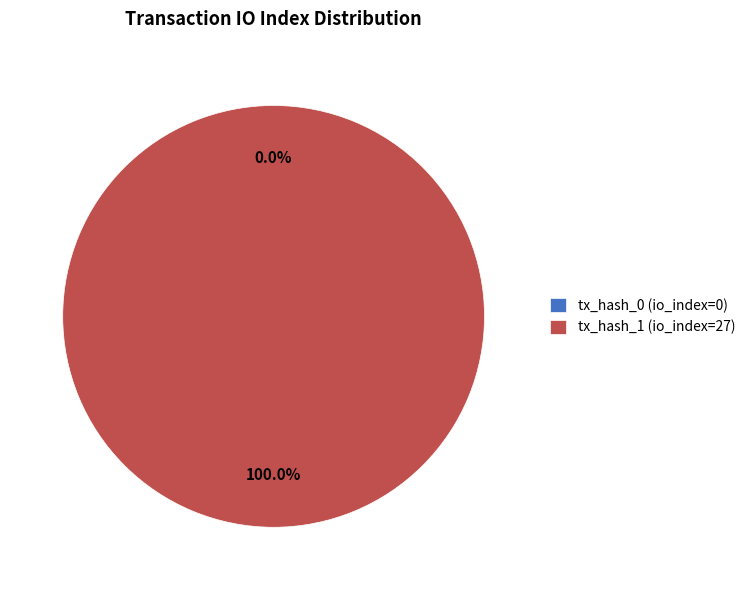

Does any single category account for the majority?

Yes